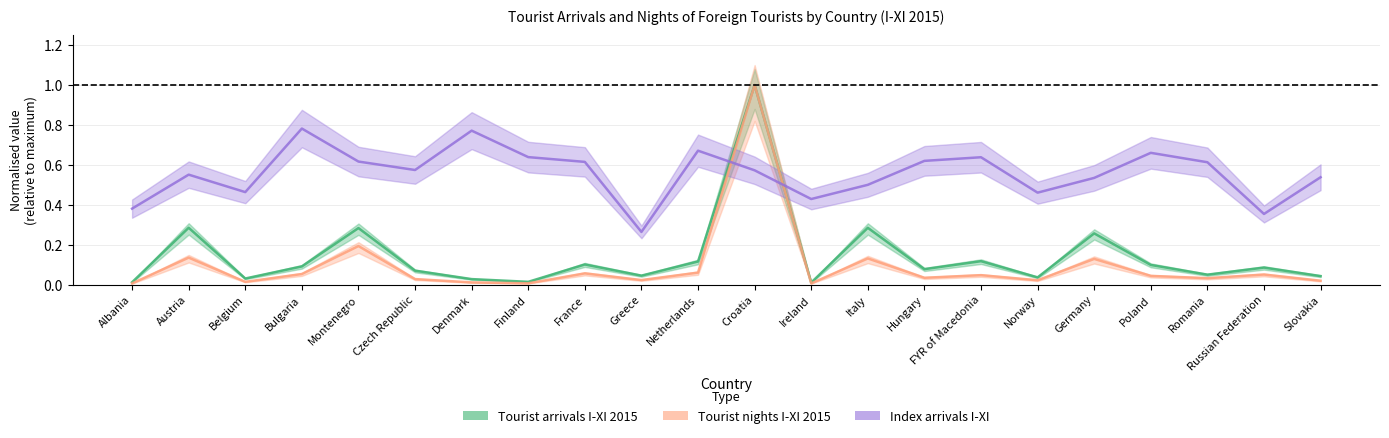

What position from the right is Finland?

15